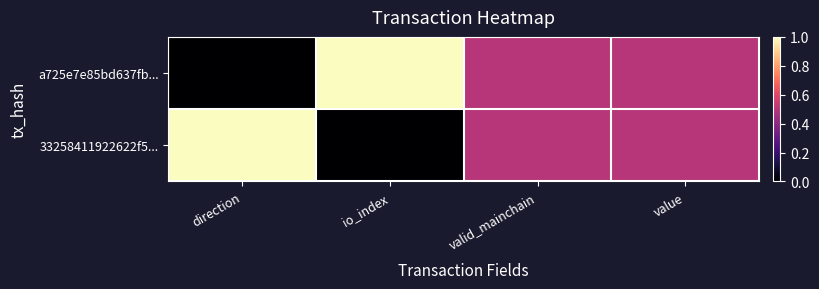

At how many categories does at least one series exceed 0?

4